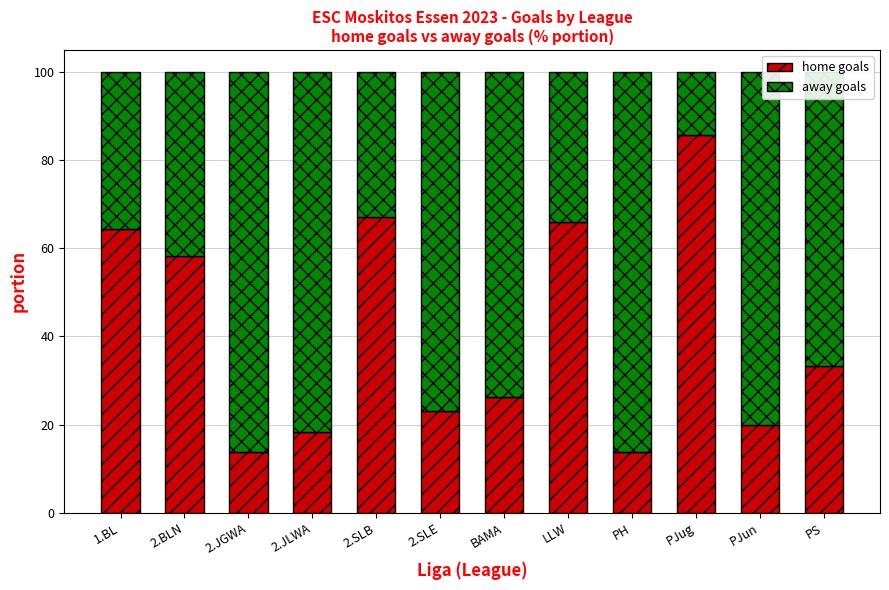

At which label is home goals closest to 49?

2.BLN